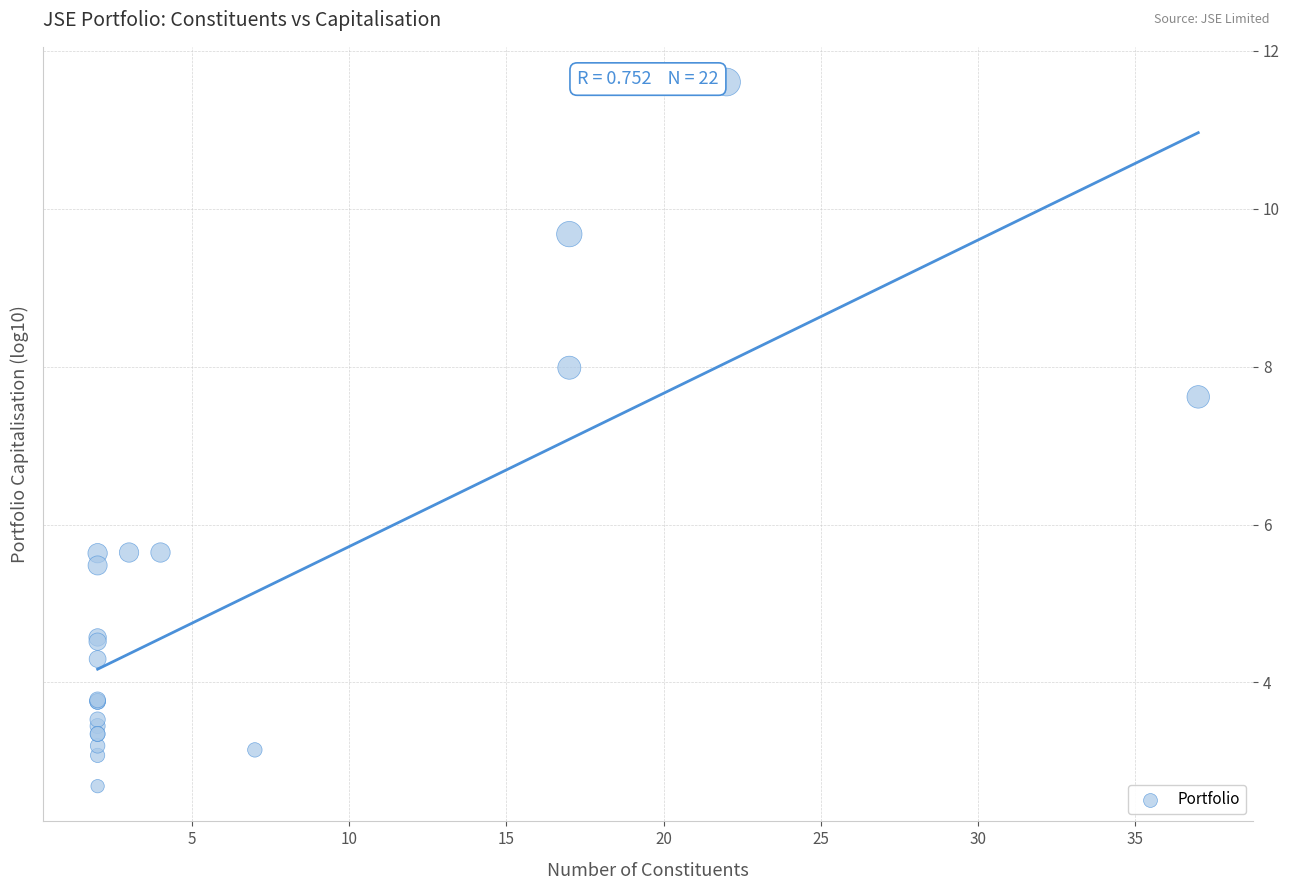

What Y value in the scatter plot is closest to 7?

7.6